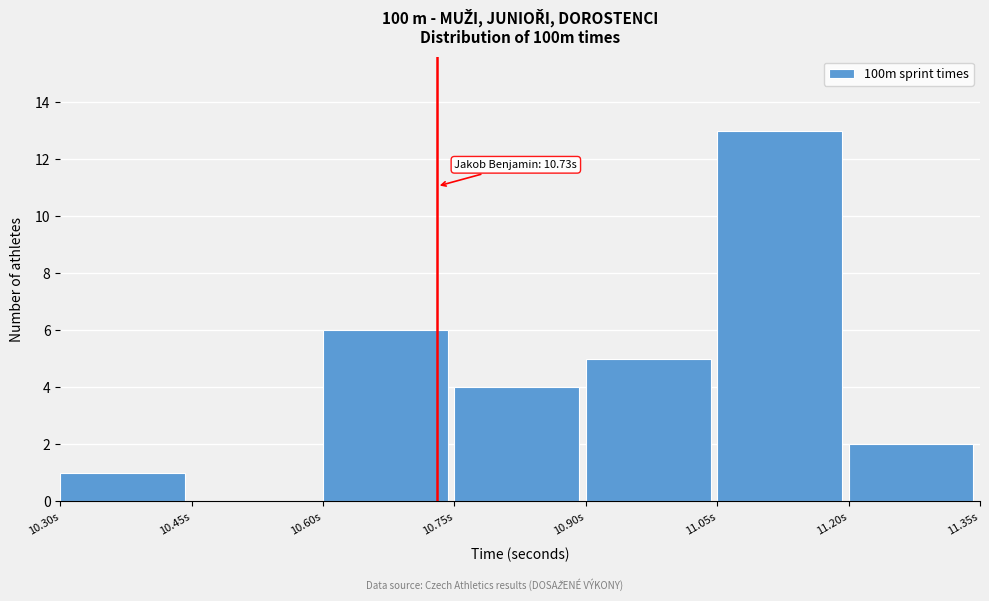

Which range on the x-axis has the tallest bar?

11.05 to 11.20